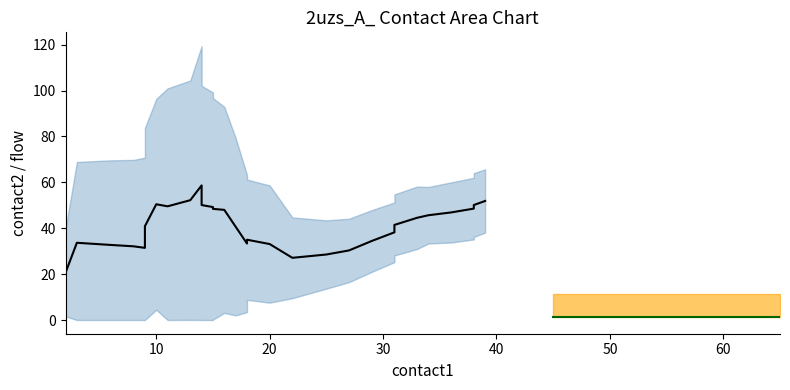

In contact2, how many points are higher than both neighbors (excluding endpoints)?

10